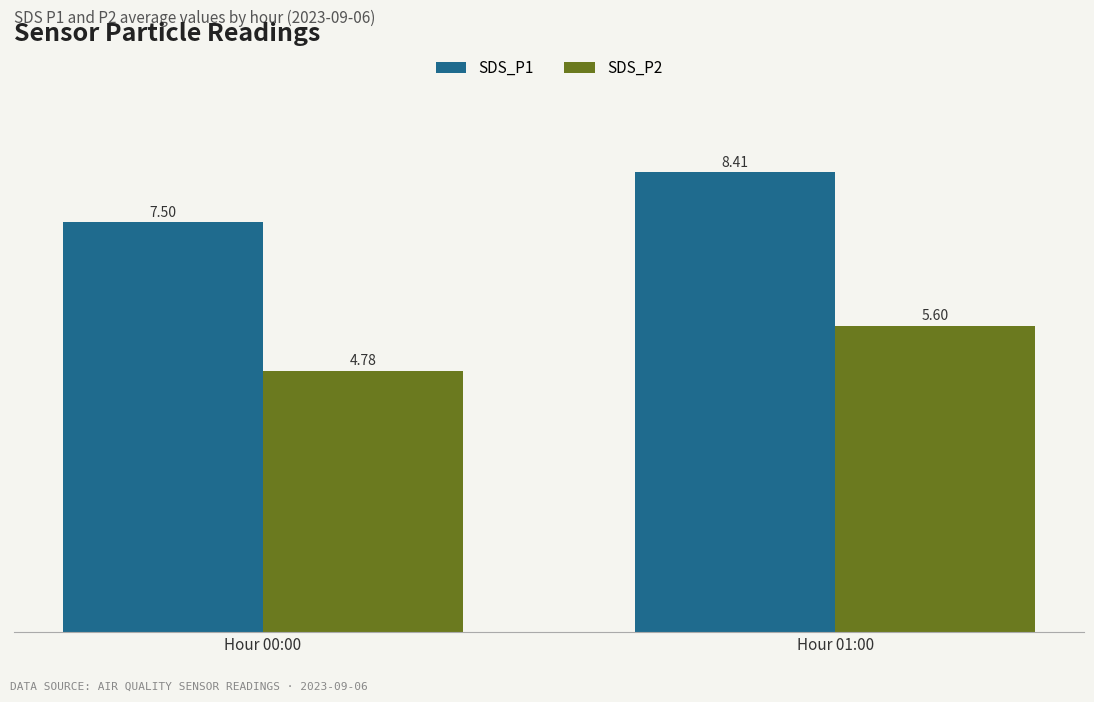

What is the minimum value for SDS_P1?

7.5